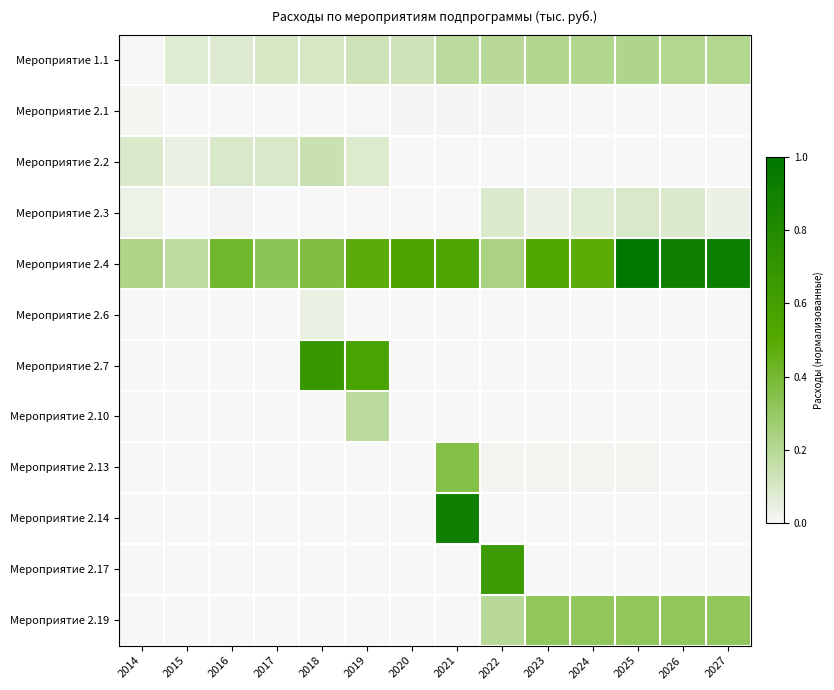

At how many categories does at least one series exceed 0?

14